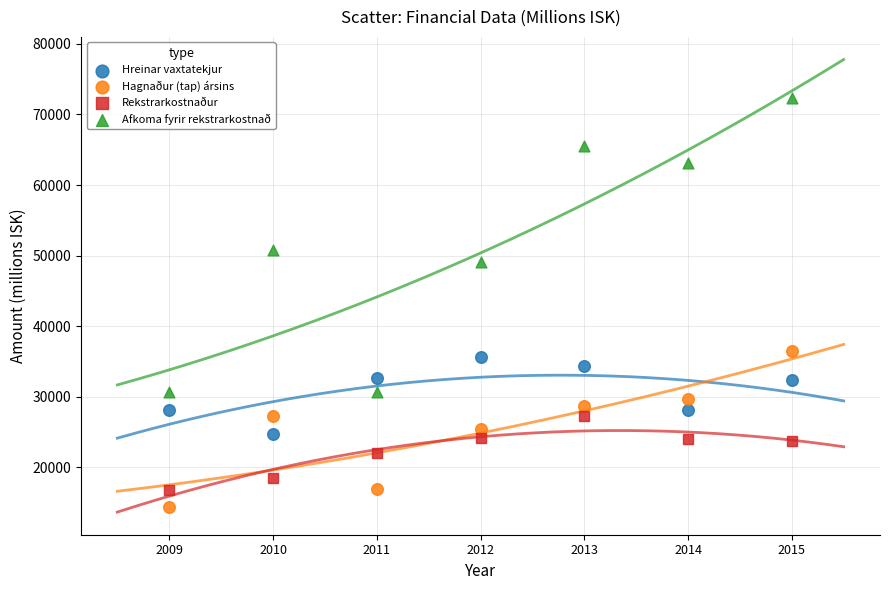

Which series reaches the minimum Y coordinate?

Hagnaður (tap) ársins